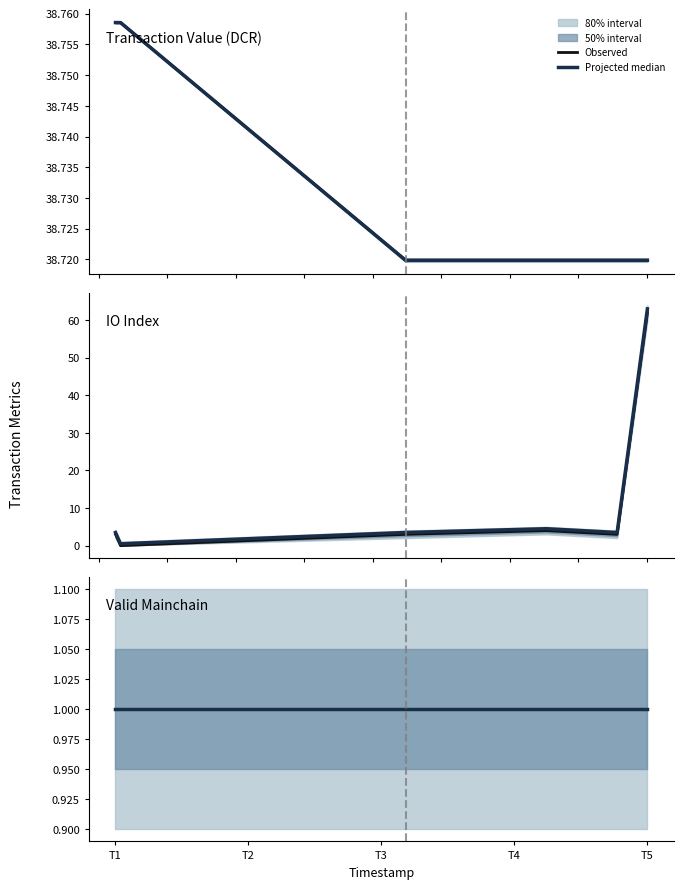

What is the total value across all series at 1582267203?

81.4